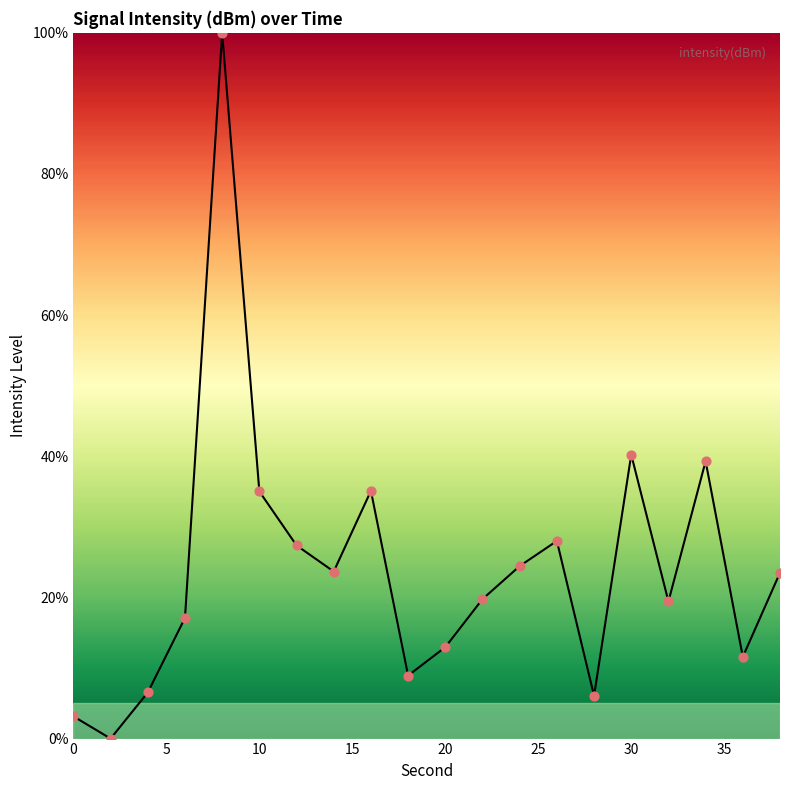

What is the greatest value displayed?

100.0